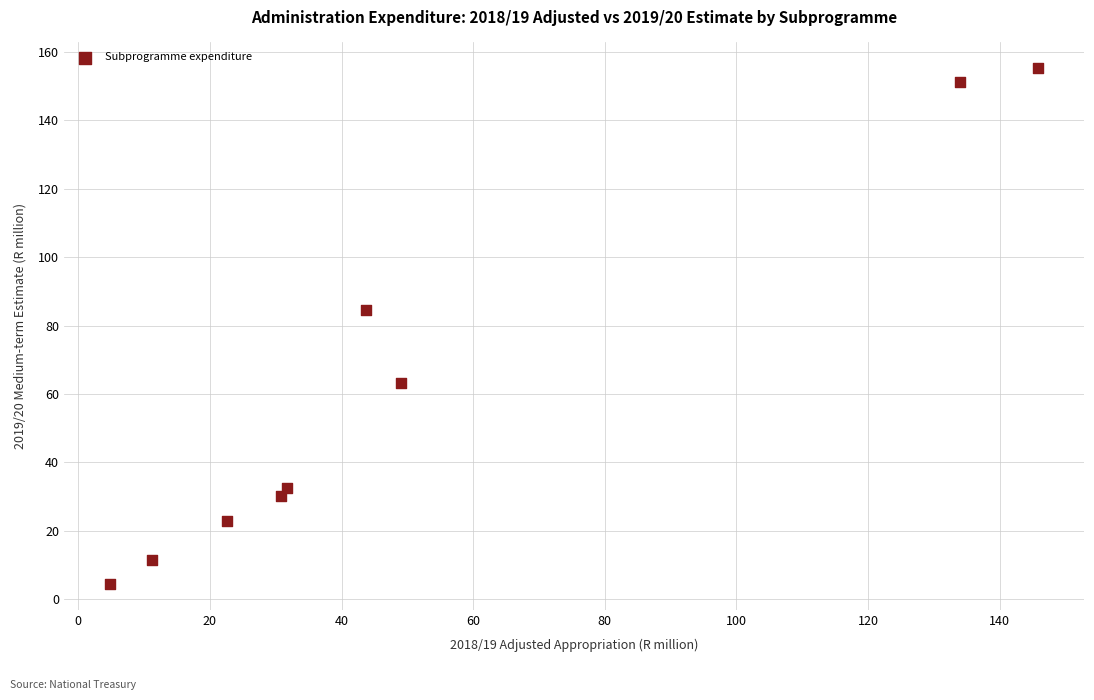

What Y value in the scatter plot is closest to 79?

84.5